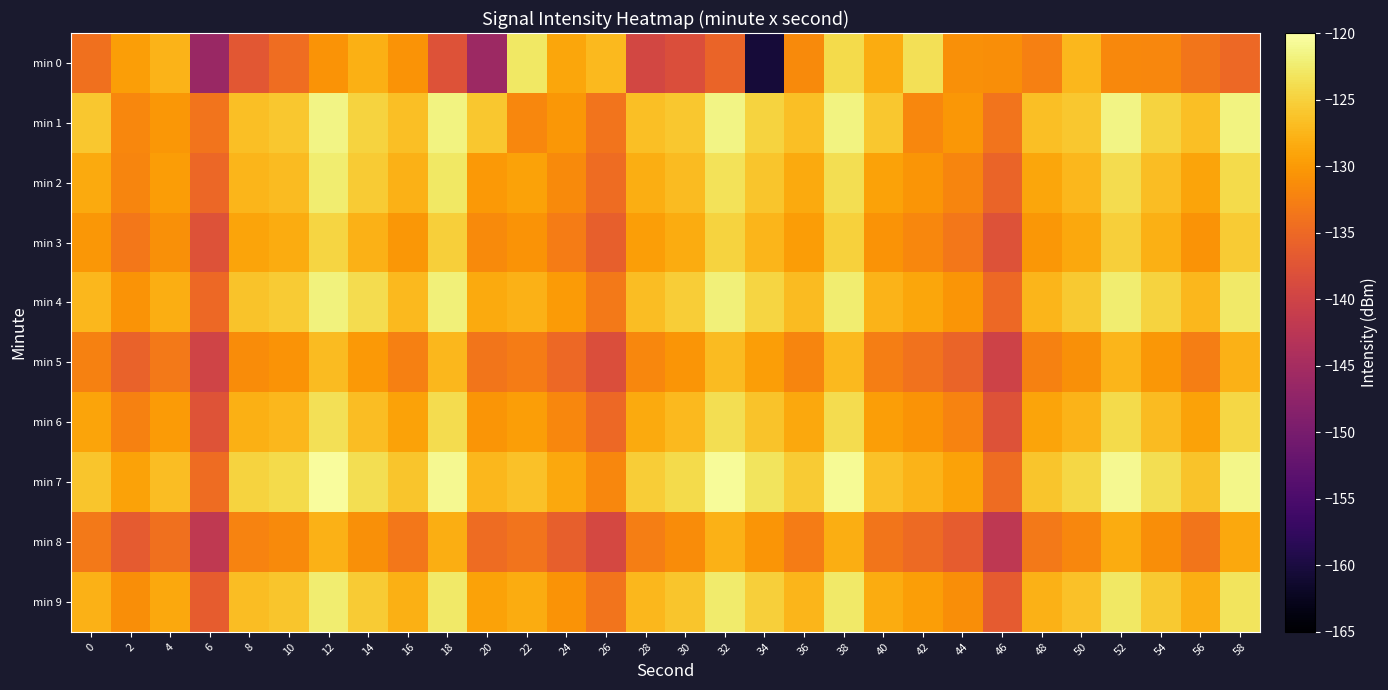

List the series in order of their peak value, highest first.

min 7, min 1, min 4, min 2, min 9, min 0, min 6, min 3, min 5, min 8